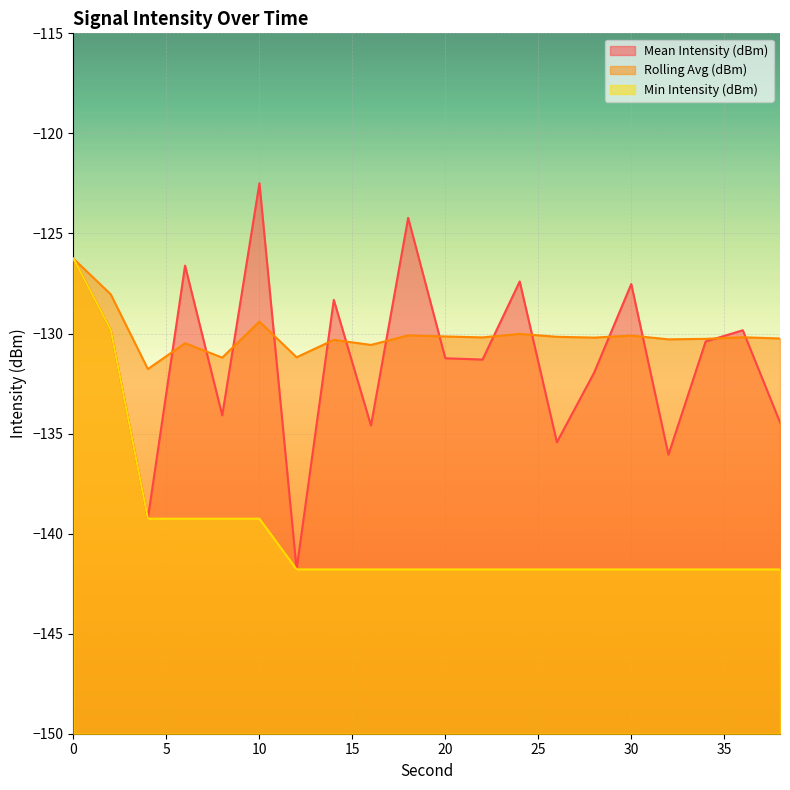

At which label is Min Intensity (dBm) closest to -134?

2